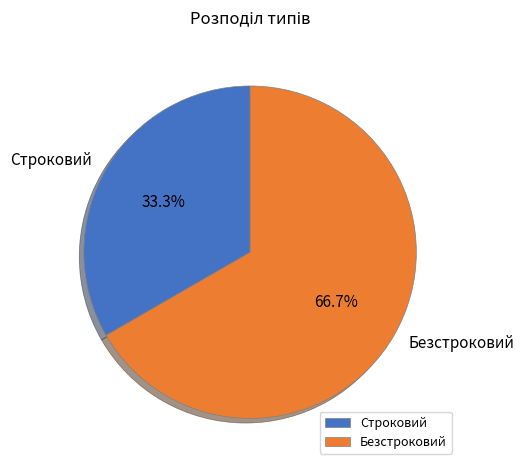

To the nearest percent, what is the average slice percentage?

50%